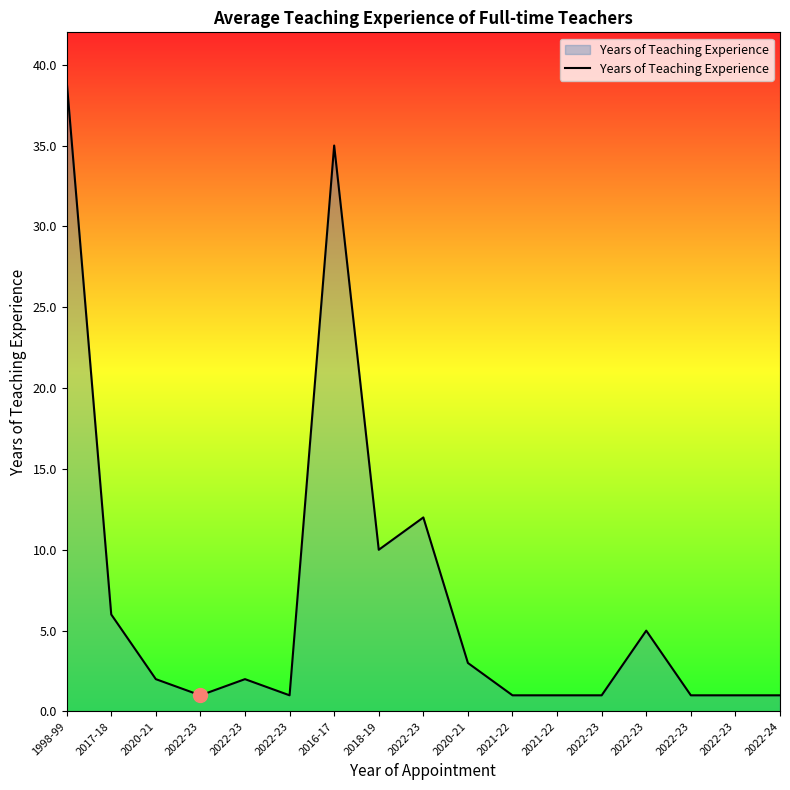

List the labels in order of value, largest first.

1998-99, 2016-17, 2022-23, 2018-19, 2017-18, 2022-23, 2020-21, 2020-21, 2022-23, 2022-23, 2022-23, 2021-22, 2021-22, 2022-23, 2022-23, 2022-23, 2022-24